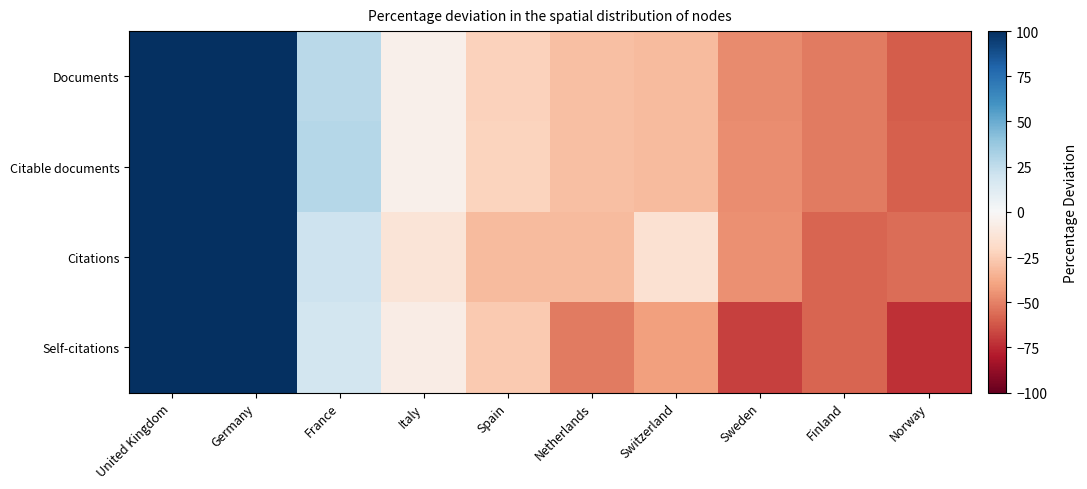

What is the spread (max minus min) of values at Italy?

8.2